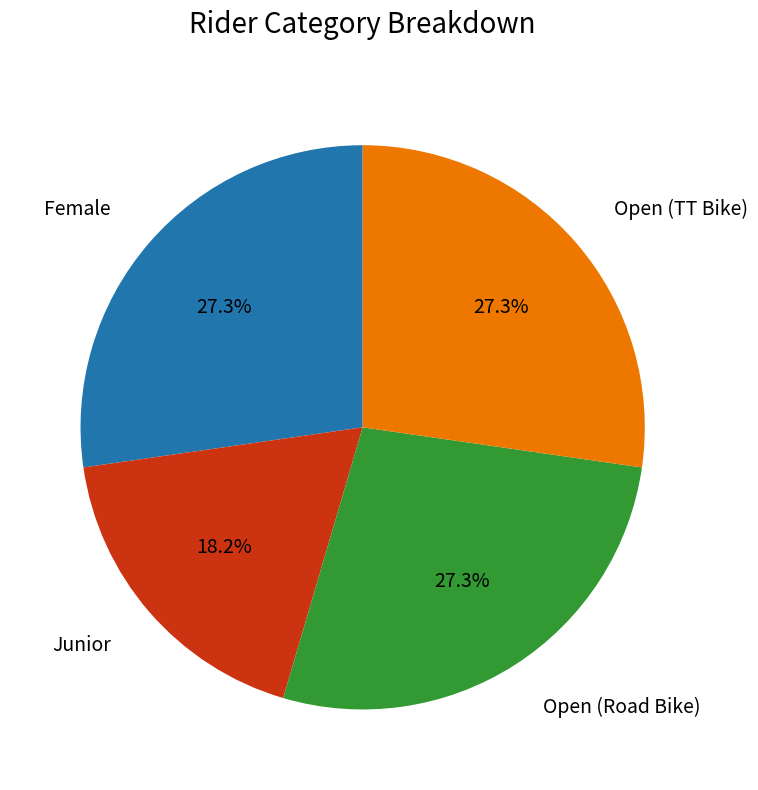

How many slices are in this pie chart?

4